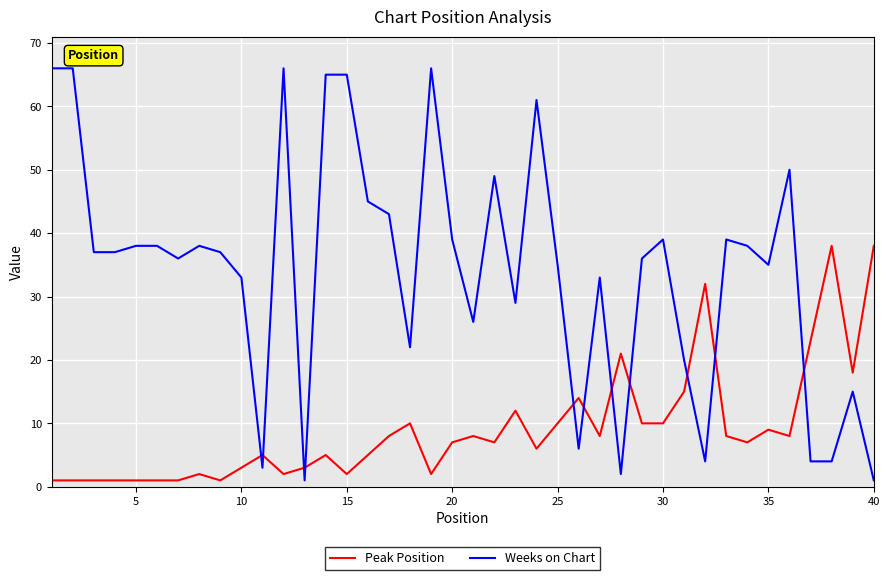

True or false: Peak Position and Weeks on Chart cross at least once.

True